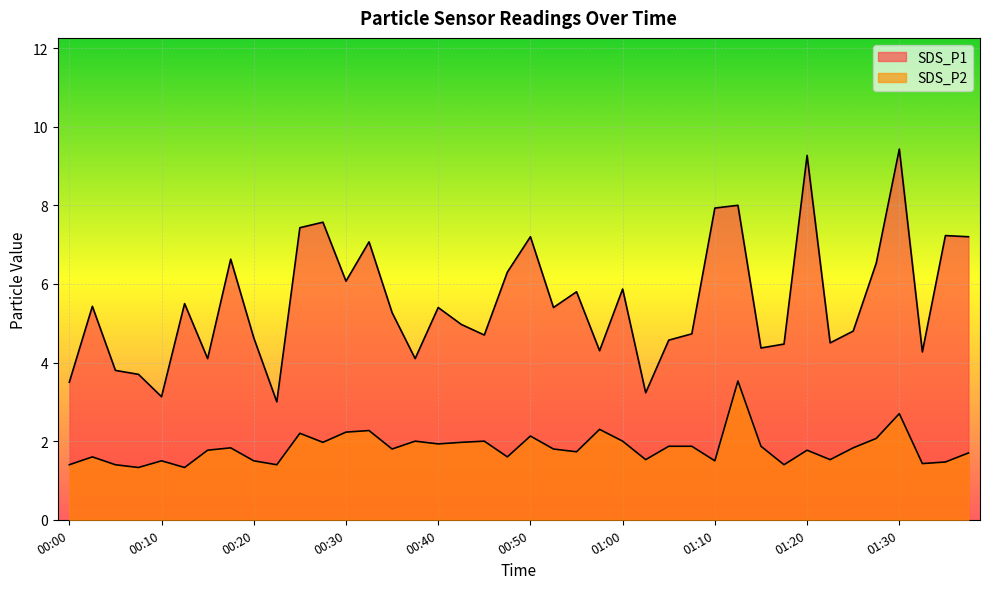

Which series changed the most between 00:05 and 00:30?

SDS_P1